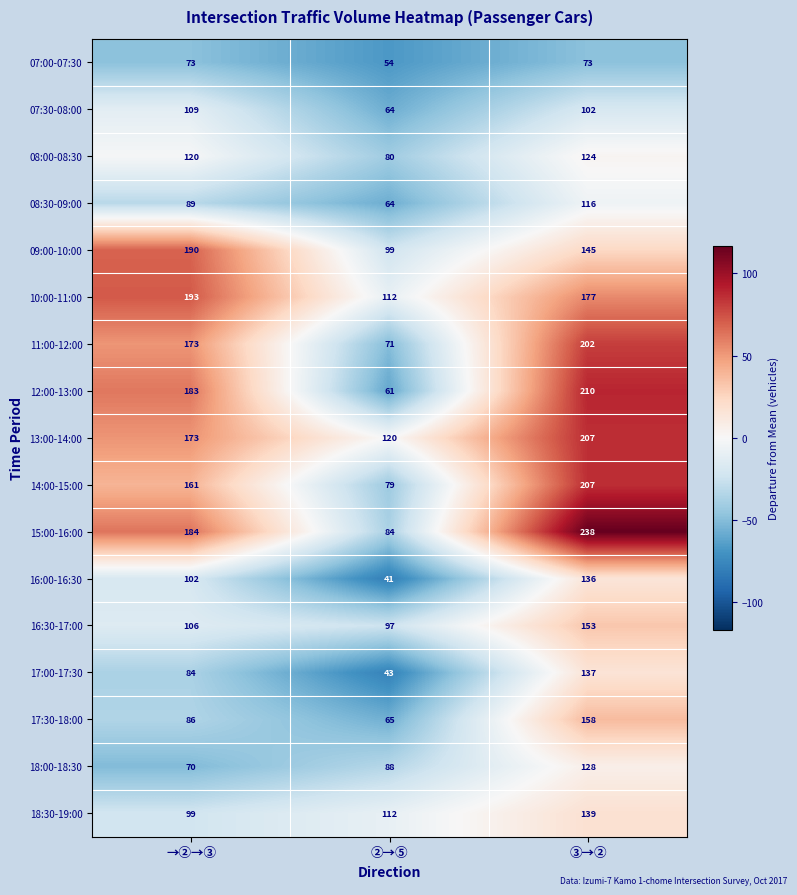

Count the number of data series in this chart.

17